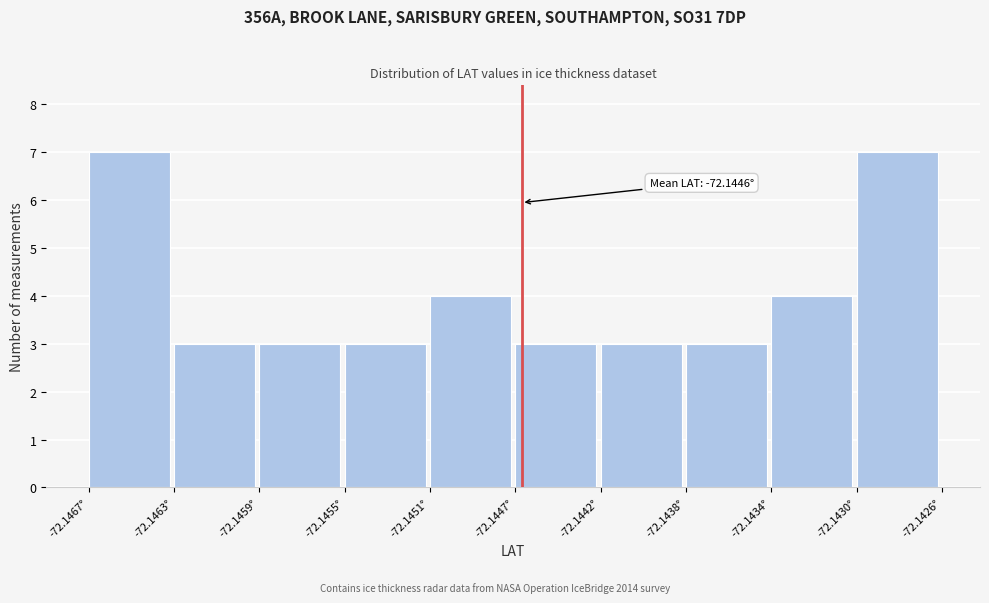

Reading left to right, transcribe all the data shown in this chart.

-72.1467°=7	-72.1463°=3	-72.1459°=3	-72.1455°=3	-72.1451°=4	-72.1447°=3	-72.1442°=3	-72.1438°=3	-72.1434°=4	-72.1430°=7